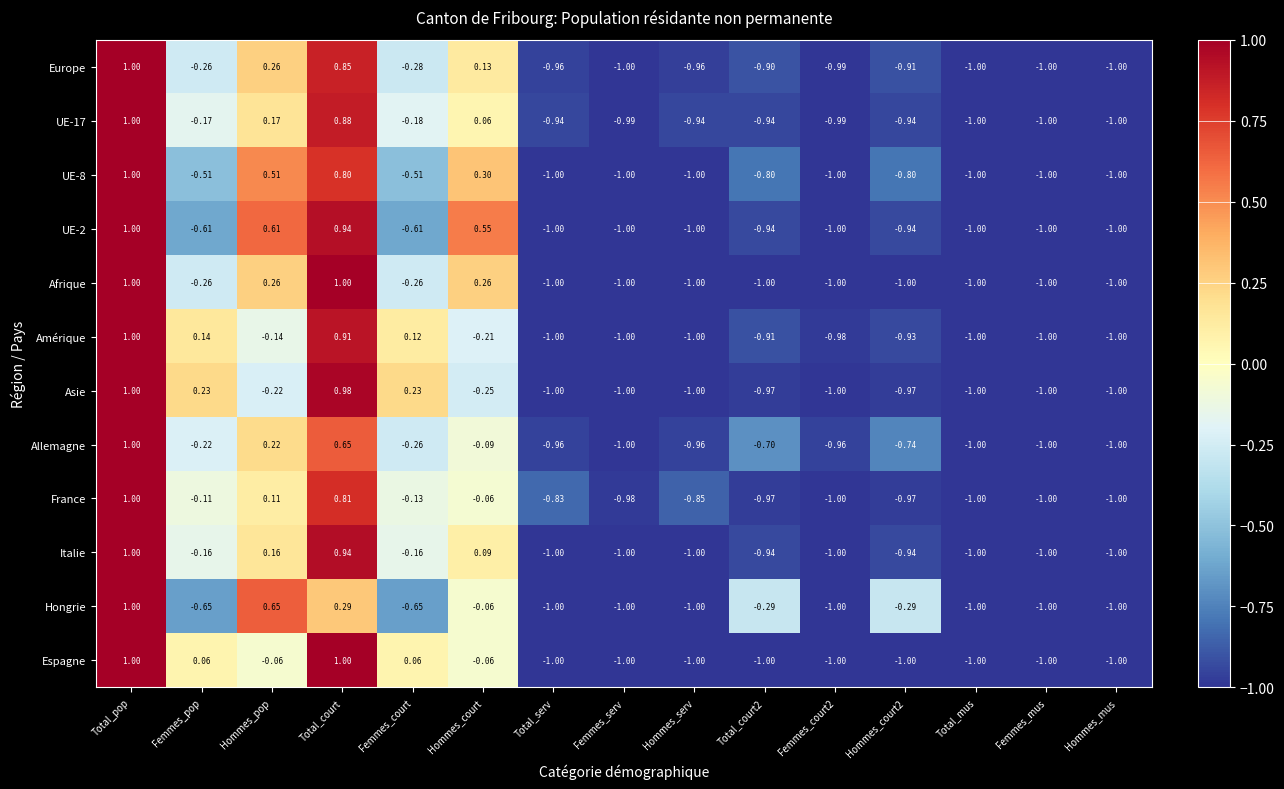

At how many categories does at least one series exceed 0?

6